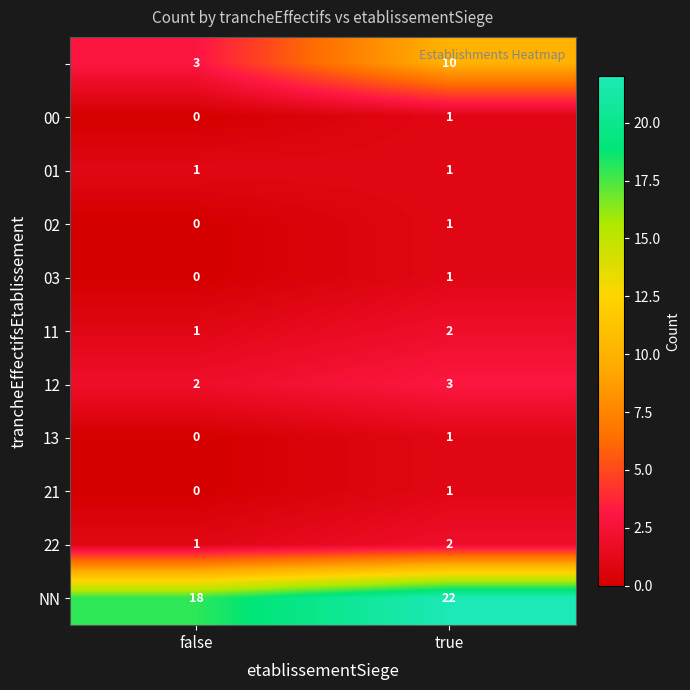

What is the spread (max minus min) of values at true?

21